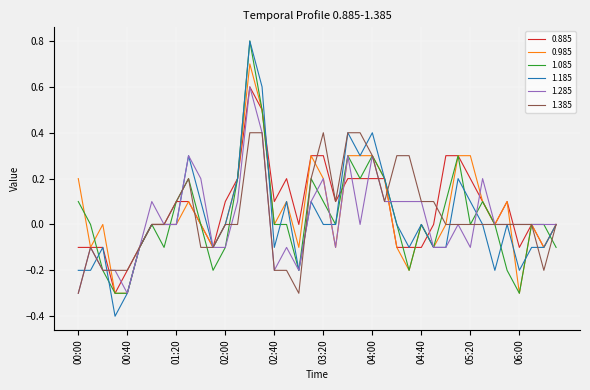

Which series has the widest spread of values?

1.185